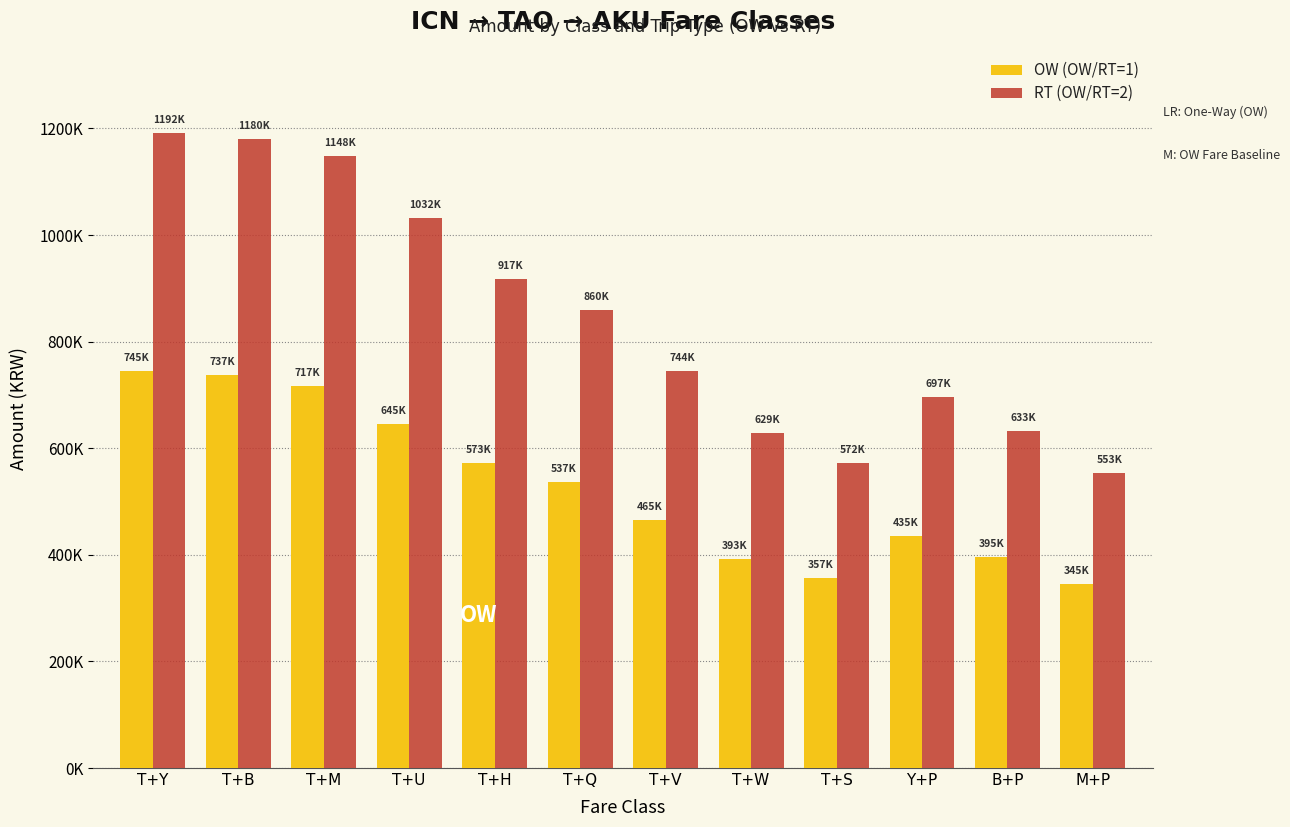

Does the chart contain stacked bars?

No